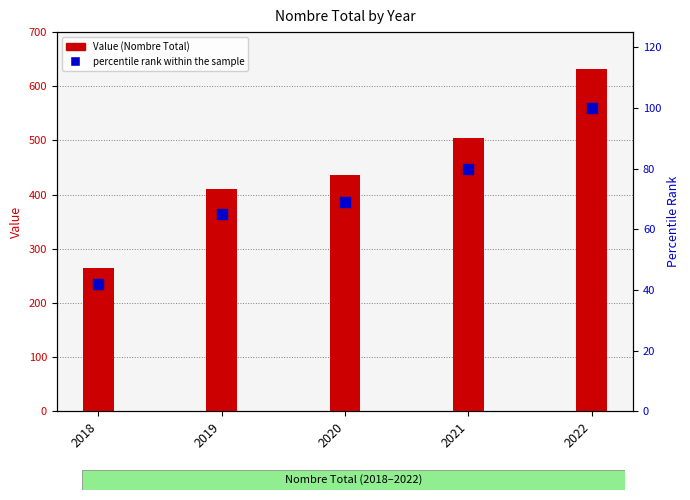

Which series reaches the minimum Y coordinate?

percentile rank within the sample